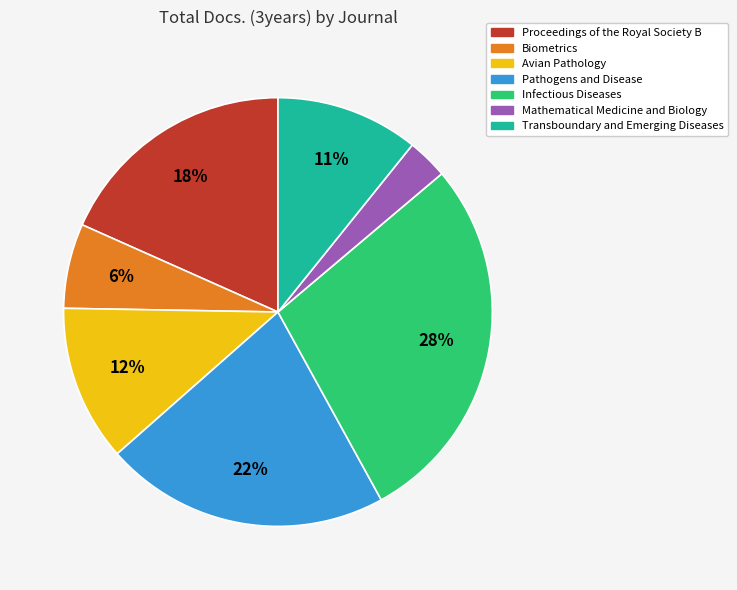

To the nearest percent, what is the average slice percentage?

14%